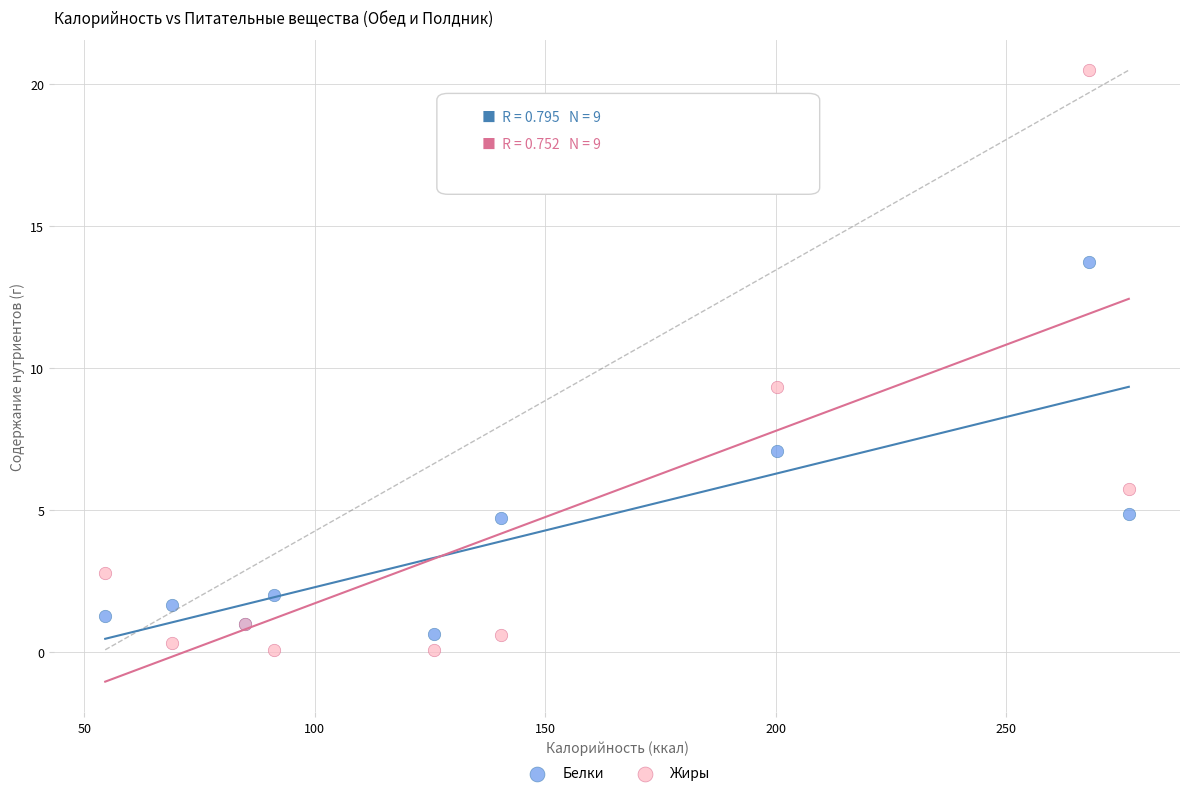

Which series has the largest Y range (max minus min)?

Жиры